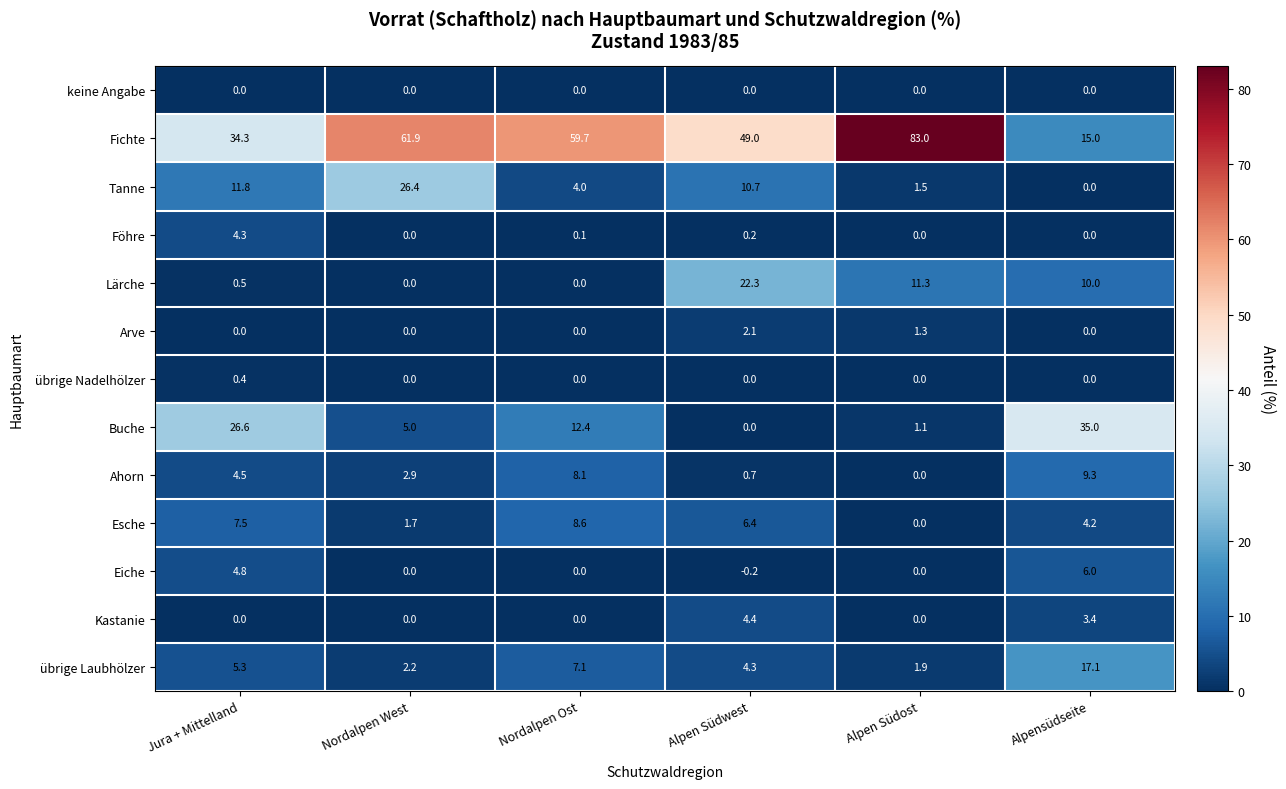

What is the maximum value shown in the chart?

83.0